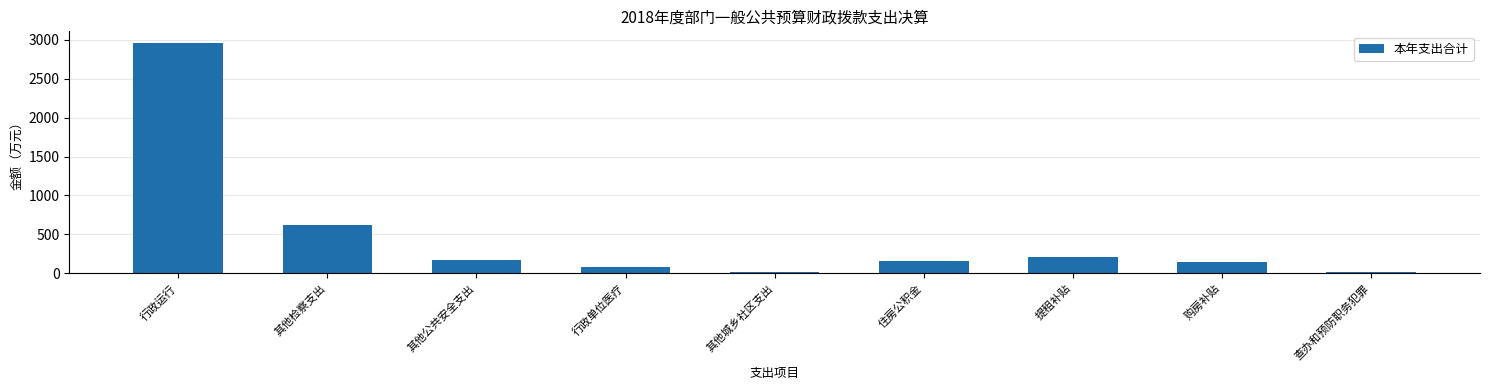

What is the approximate value at 住房公积金?

162.3